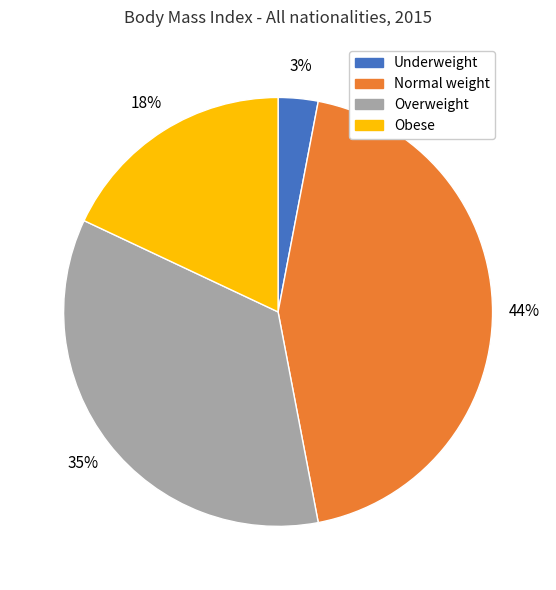

To the nearest percent, what percentage of the pie is Underweight?

3%